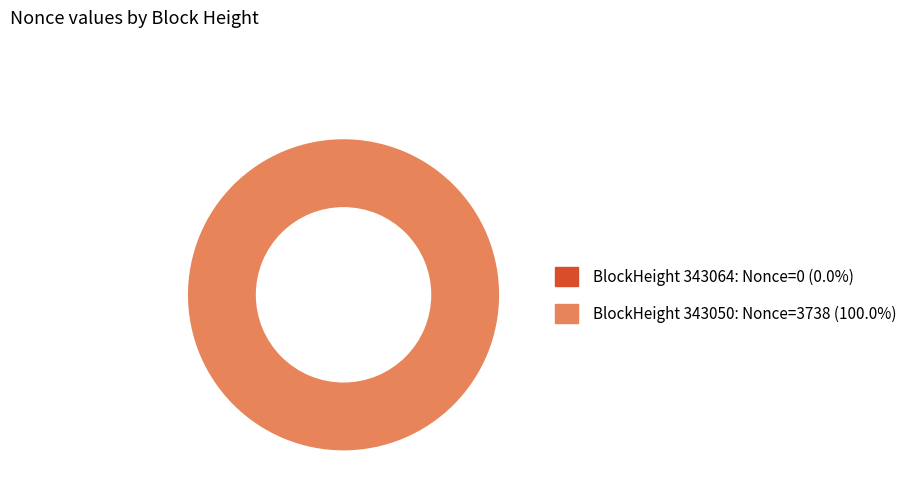

Does any single category account for the majority?

Yes